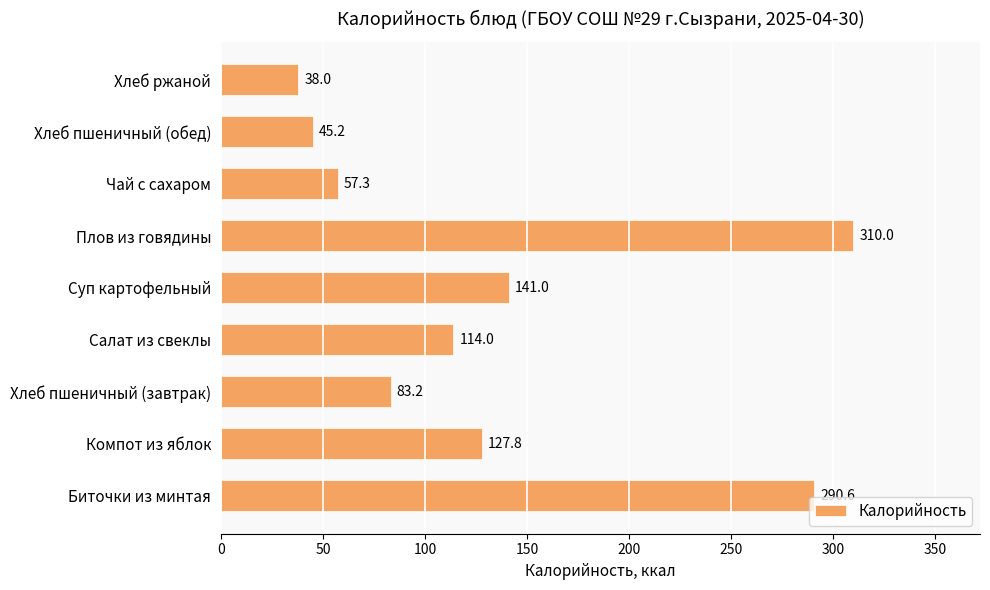

What is the difference between the maximum and second lowest values?

264.8